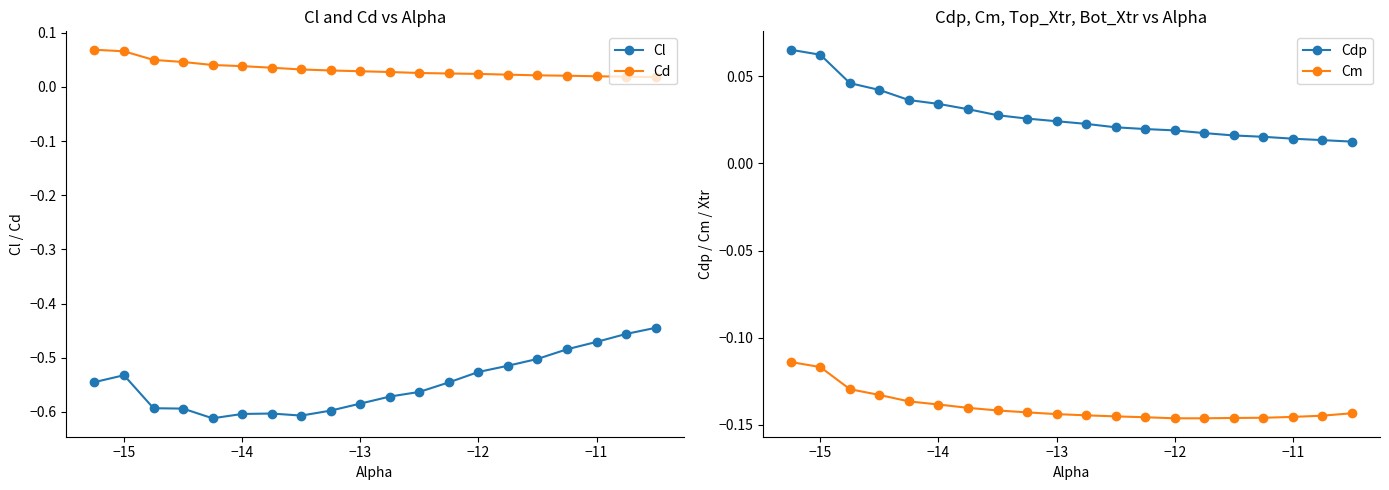

True or false: Cd and Cl intersect in this chart.

False